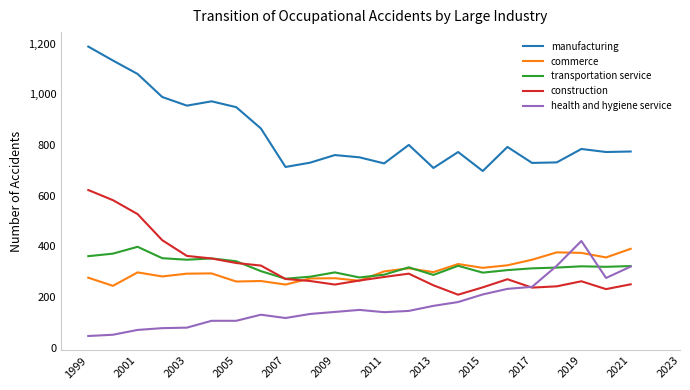

Does the chart have visible grid lines?

No